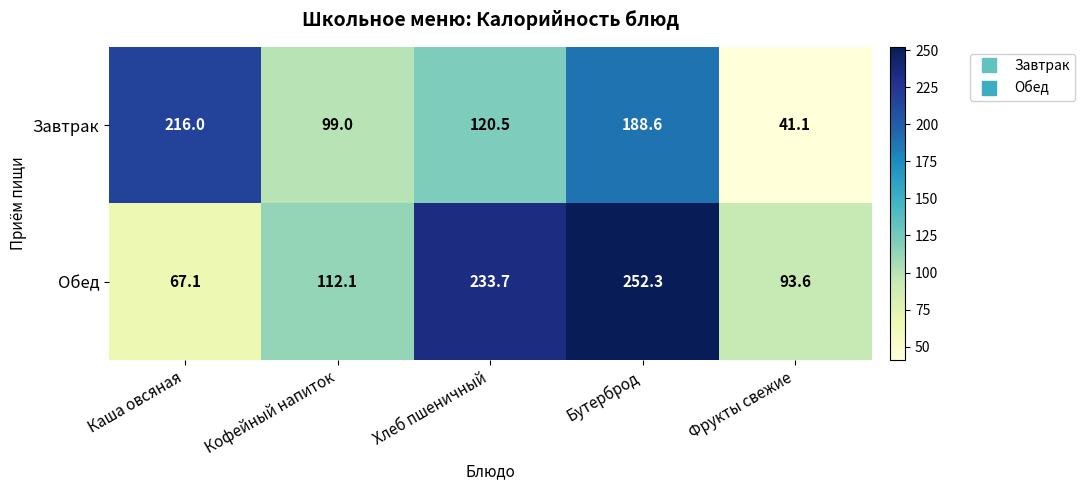

True or false: Обед has a value of 233.7 at Хлеб пшеничный.

True